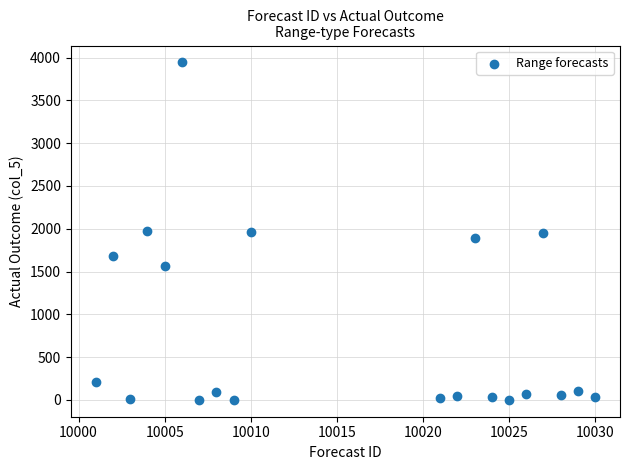

What is the range of Y values (max minus min)?

3943.8